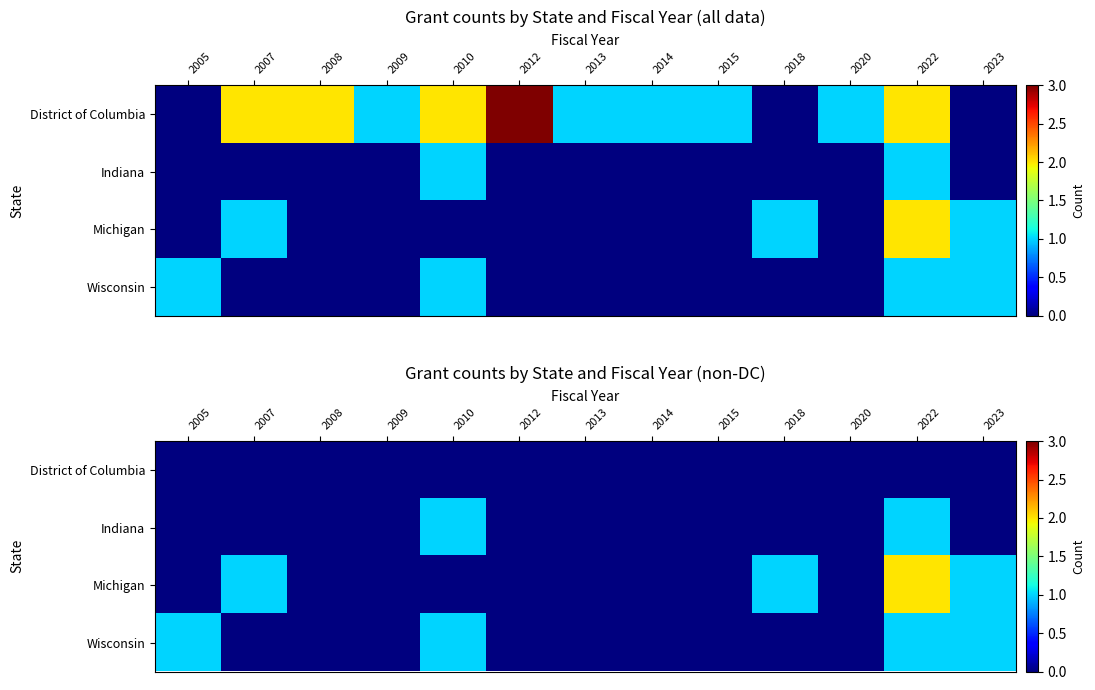

Count the number of categories in the chart.

13